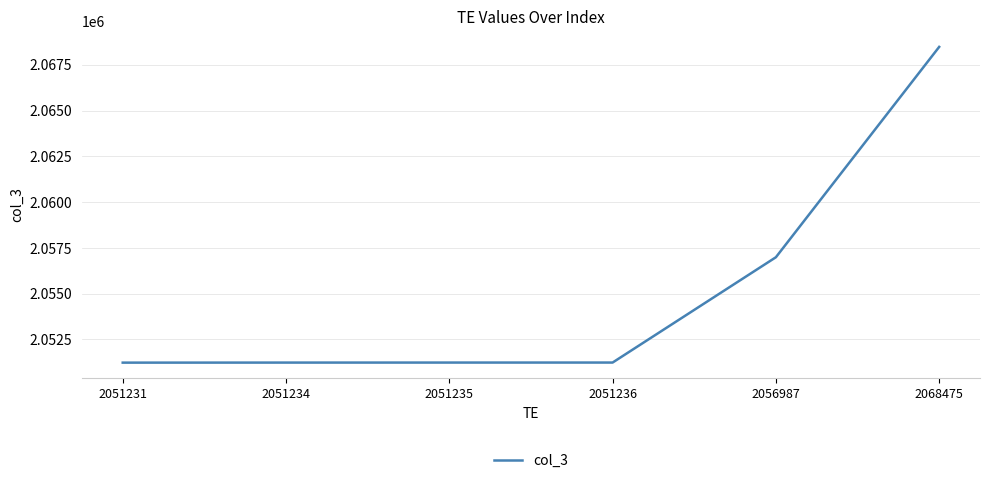

Which label corresponds to the largest value in the chart?

2068475